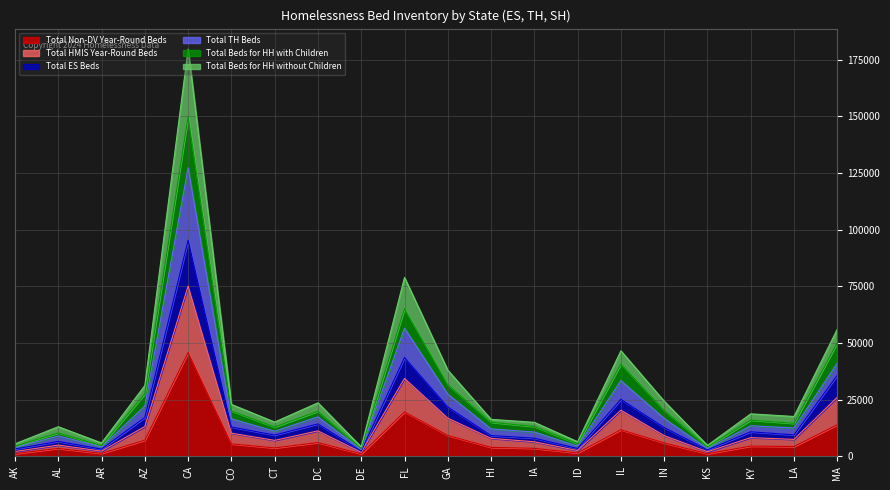

What is the maximum value for Total Non-DV Year-Round Beds?

45819